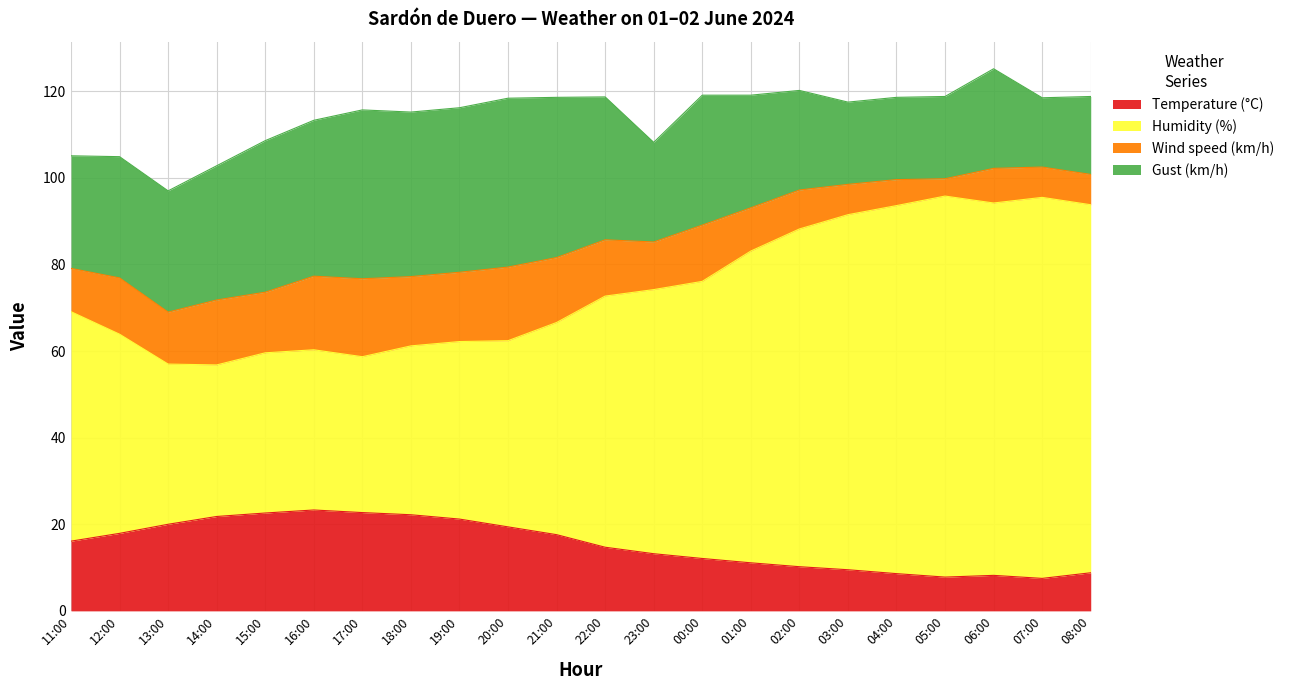

What is the label of the 15th point from the left?

01:00